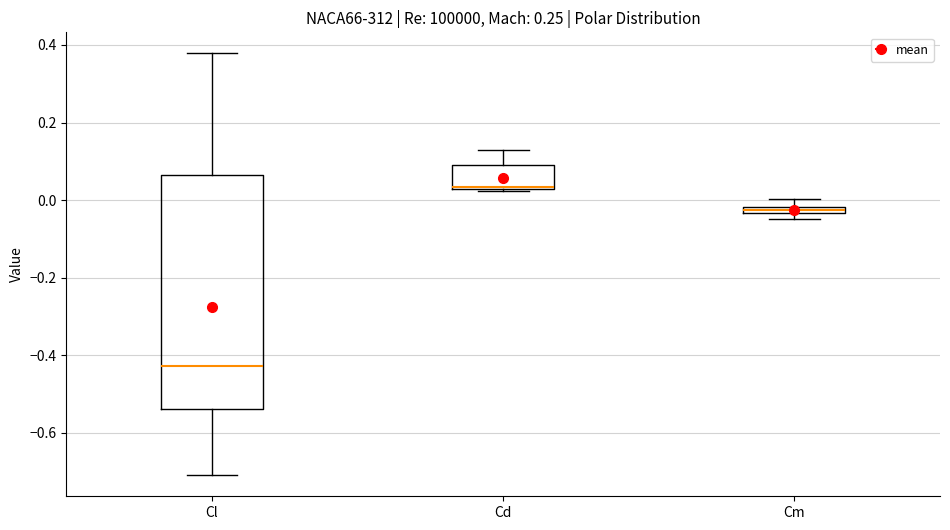

Where does the median line of the box for Cl sit on the y-axis? The values are not printed on the chart, so give them approximately, as read against the axis.

-0.42